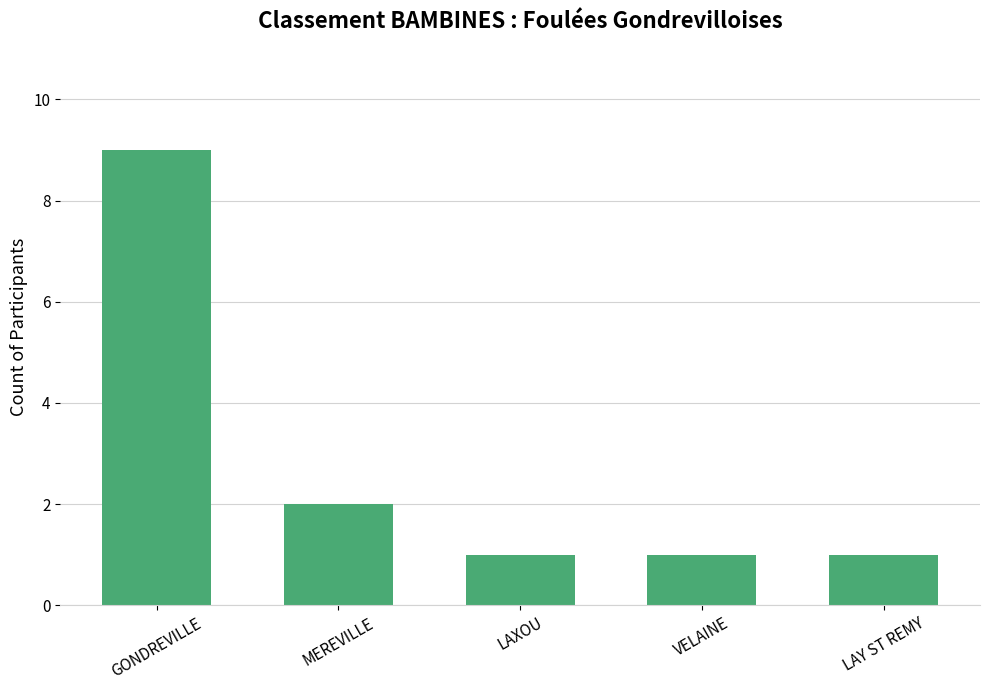

At which category does the chart reach its peak across all series?

GONDREVILLE